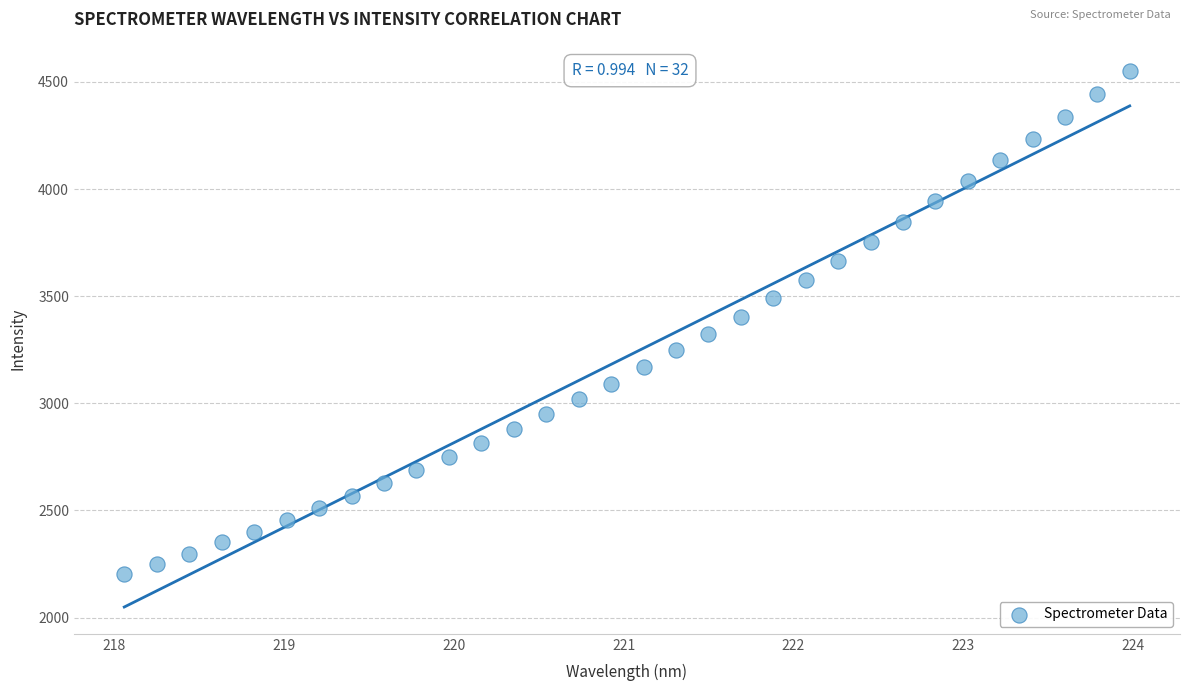

What is the range of Y values (max minus min)?

2344.5